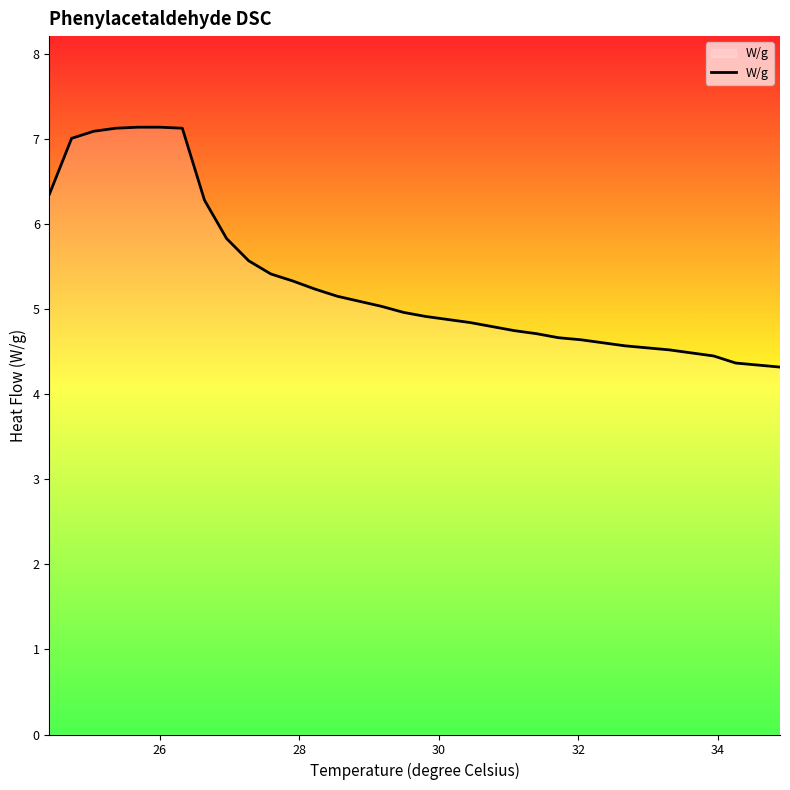

What is the smallest value displayed?

4.3